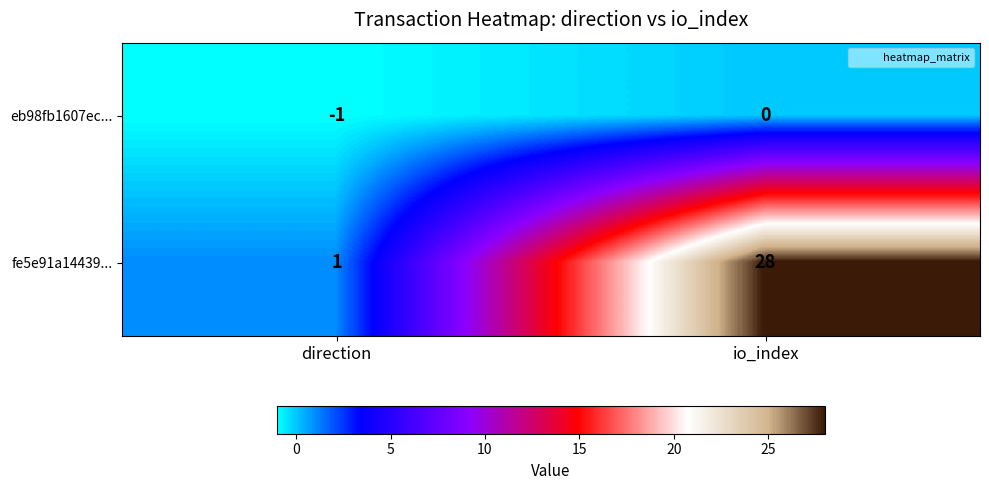

Between direction and io_index, which series saw the biggest shift?

fe5e91a14439...